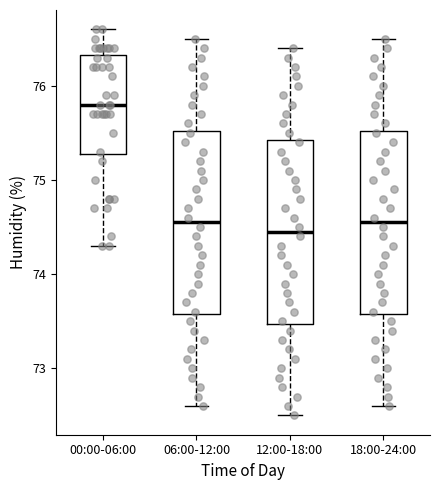

Reading left to right, read every box against the y-axis: the position of its median line, the range the box covers, and the ends of its whiskers. The values are not printed on the chart, so give them approximately, as read against the axis.

00:00-06:00: median 75.8, box 75.3 to 76.3, whiskers 74.3 to 76.6
06:00-12:00: median 74.6, box 73.6 to 75.5, whiskers 72.6 to 76.5
12:00-18:00: median 74.5, box 73.5 to 75.4, whiskers 72.5 to 76.4
18:00-24:00: median 74.6, box 73.6 to 75.5, whiskers 72.6 to 76.5